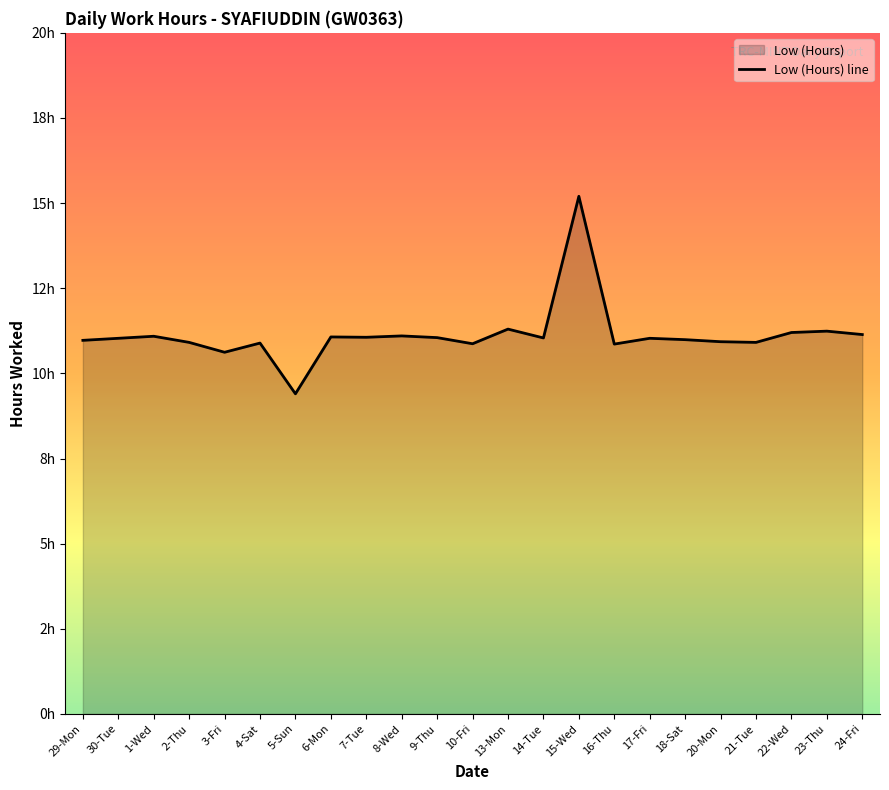

What is the value of the 8th point from the left?

11.1